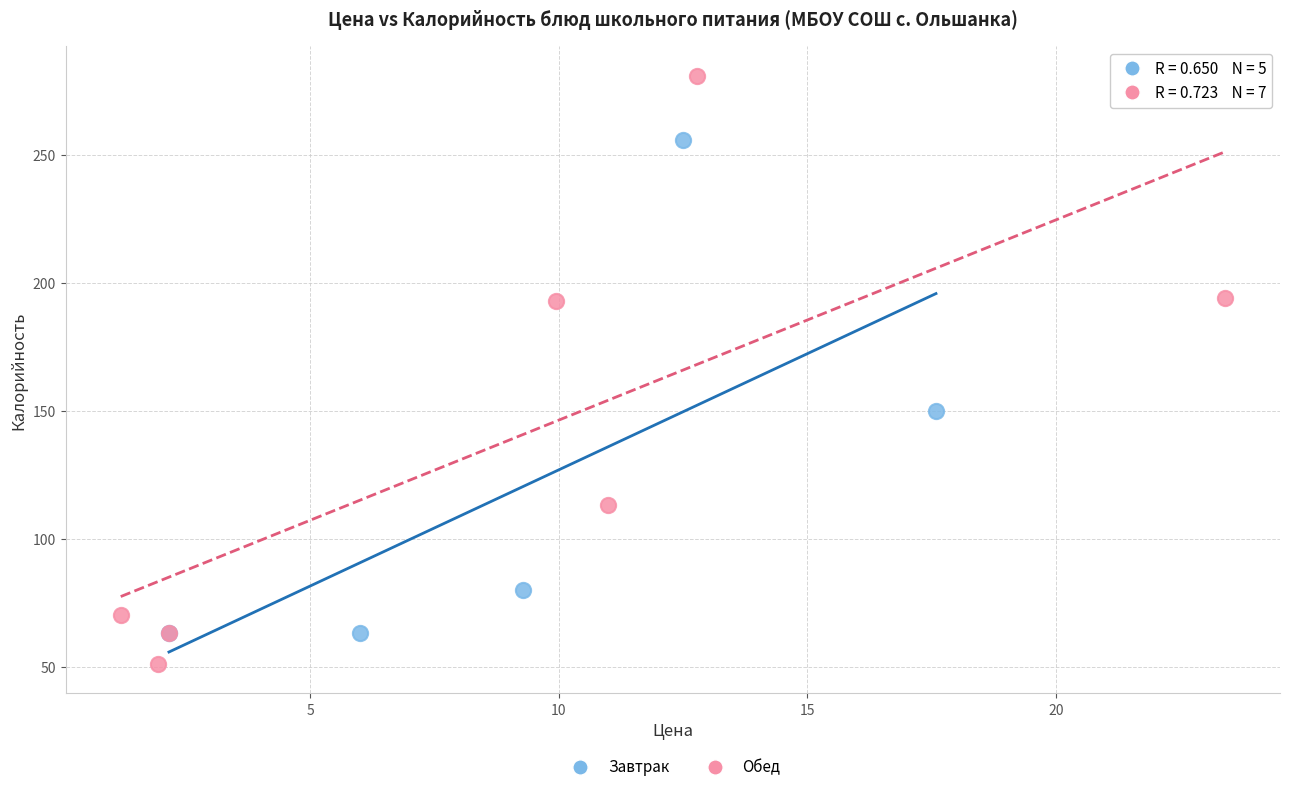

Which series reaches the minimum Y coordinate?

Обед